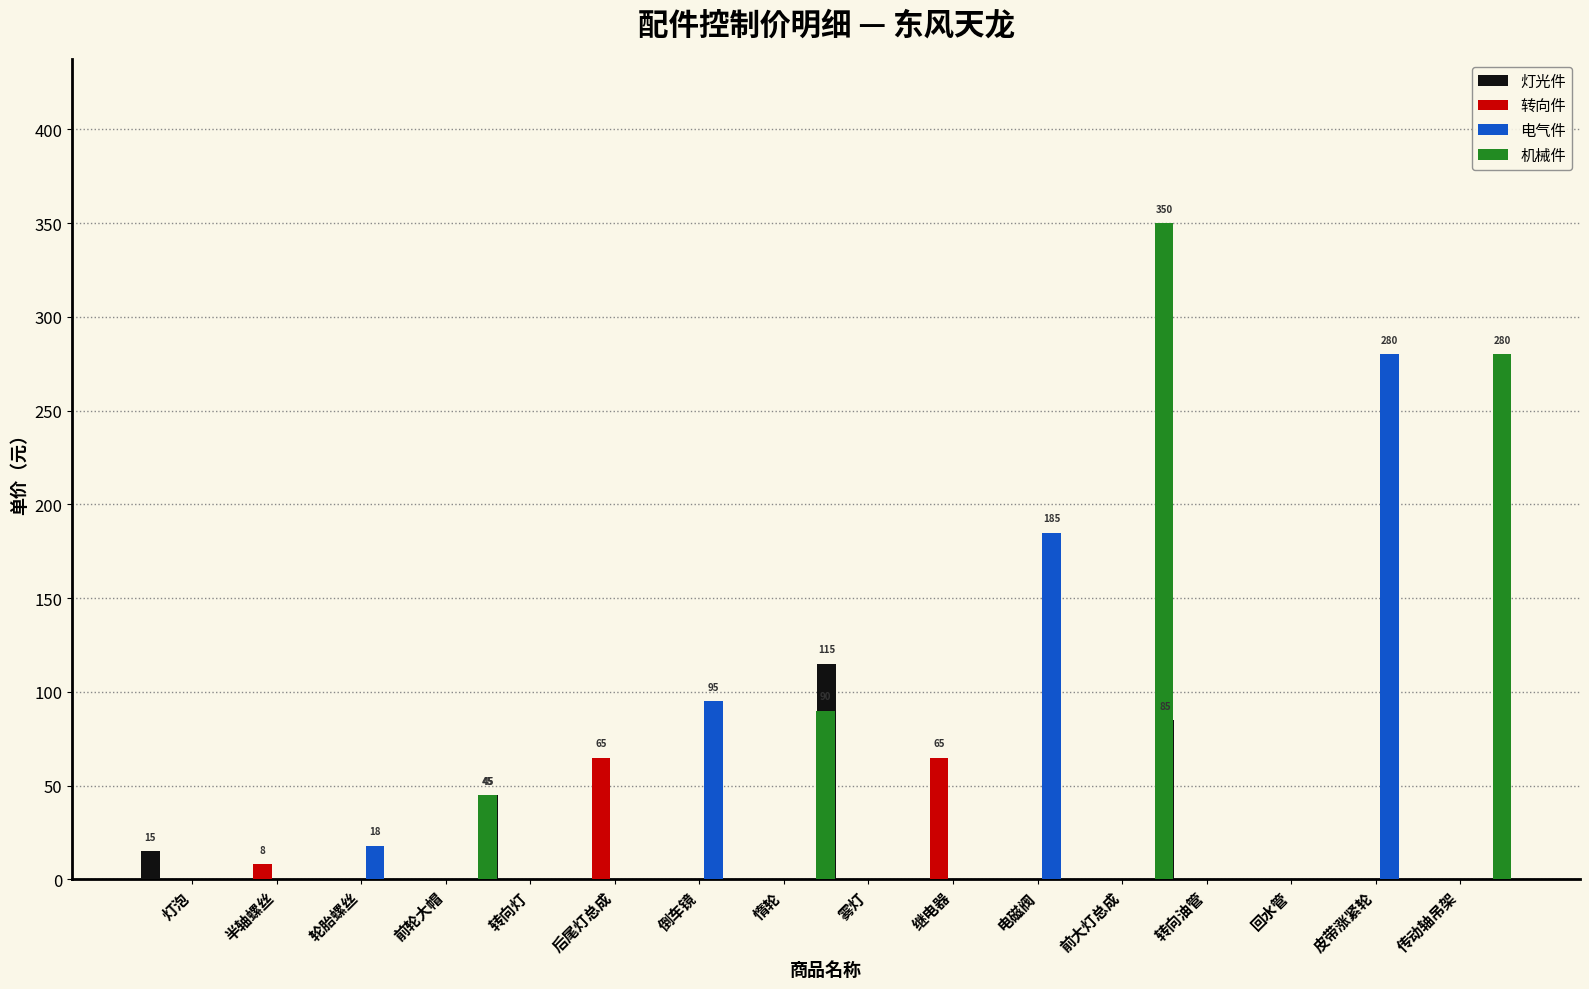

The value of 机械件 at 回水管 is 0. True or false?

True